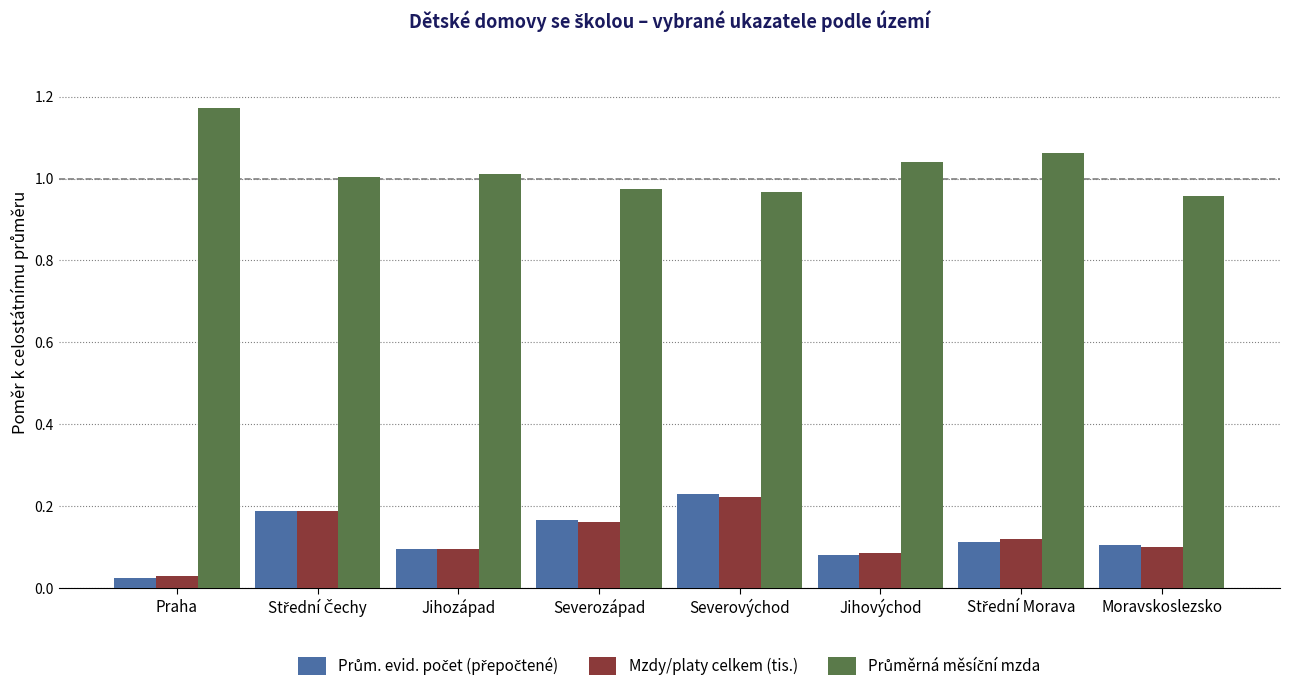

At which category is the sum across all series the highest?

Severovýchod